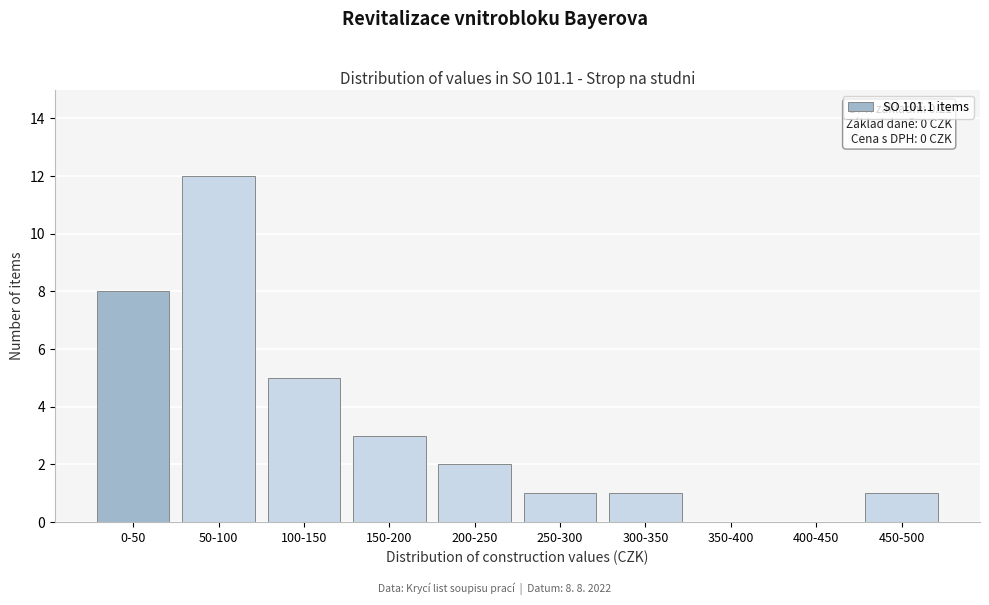

Reading left to right, list all the values displayed in this chart.

0-50=8	50-100=12	100-150=5	150-200=3	200-250=2	250-300=1	300-350=1	350-400=0	400-450=0	450-500=1